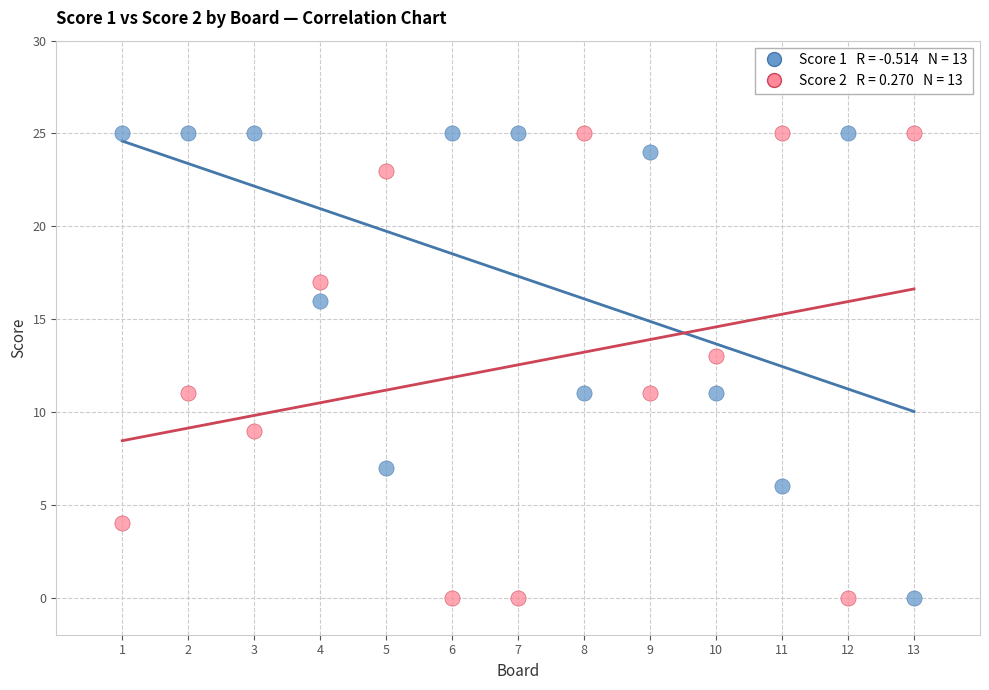

Across all data points, what is the range of X values (max minus min)?

12